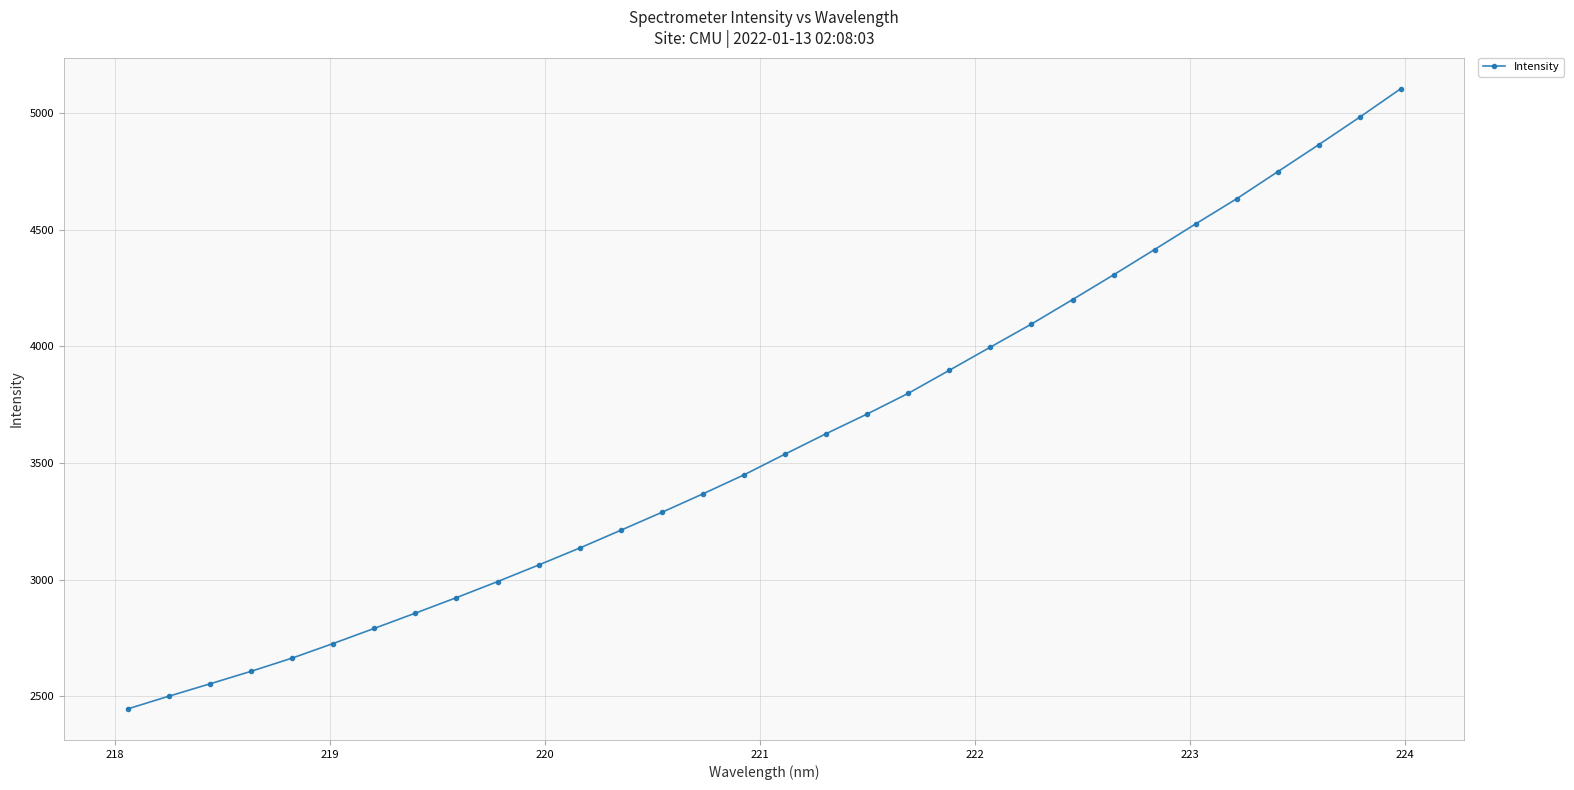

What is the minimum value shown in the chart?

2446.5